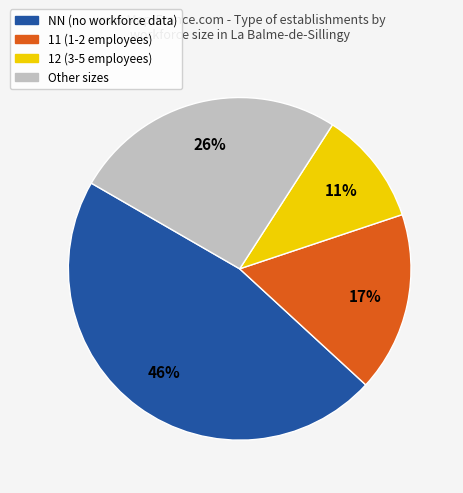

Does any single category account for the majority?

No